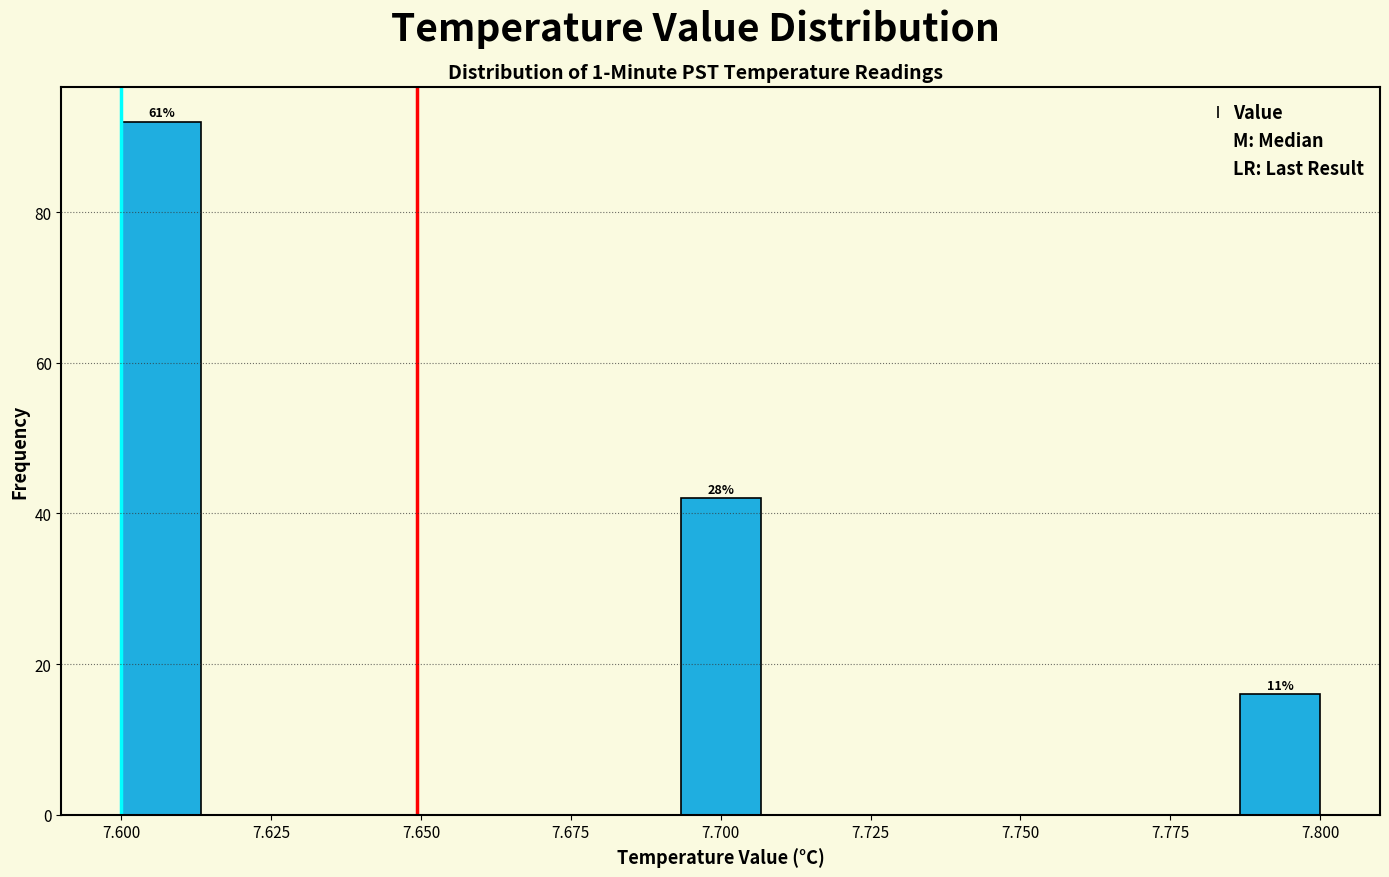

Read against the x-axis, roughly where is the centre of the tallest bar?

7.605